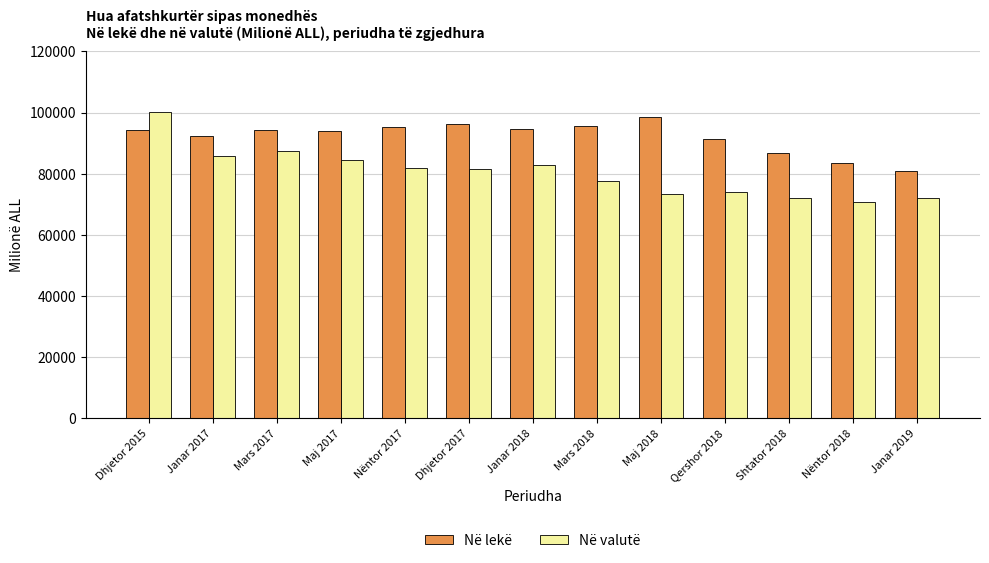

At which category does the chart reach its minimum across all series?

Nëntor 2018